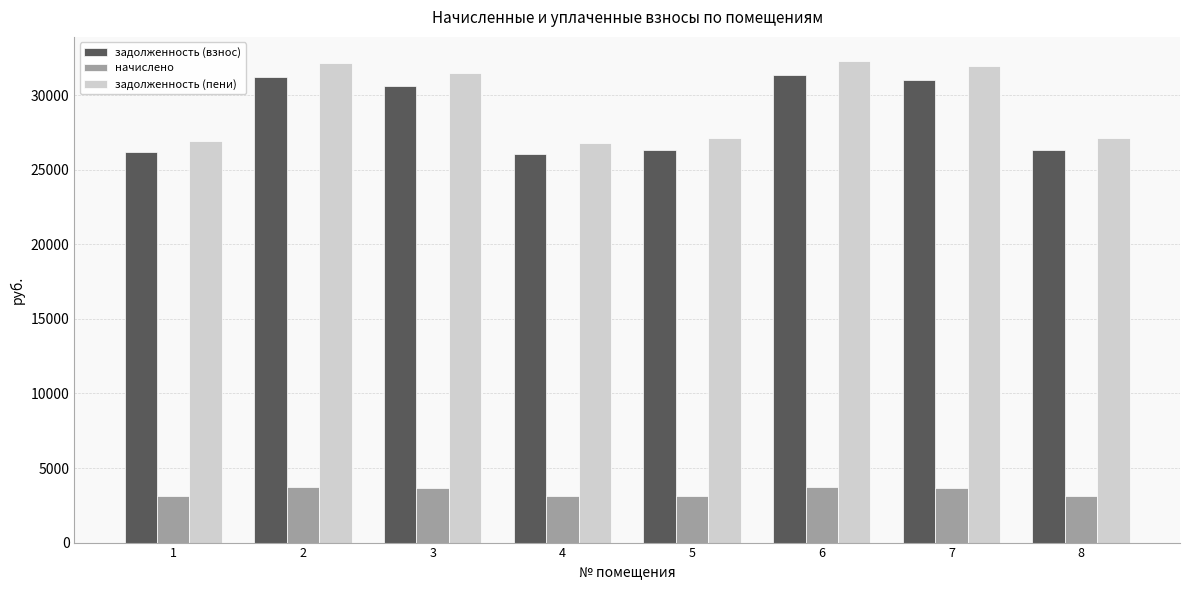

Which series has the widest spread of values?

задолженность (пени)